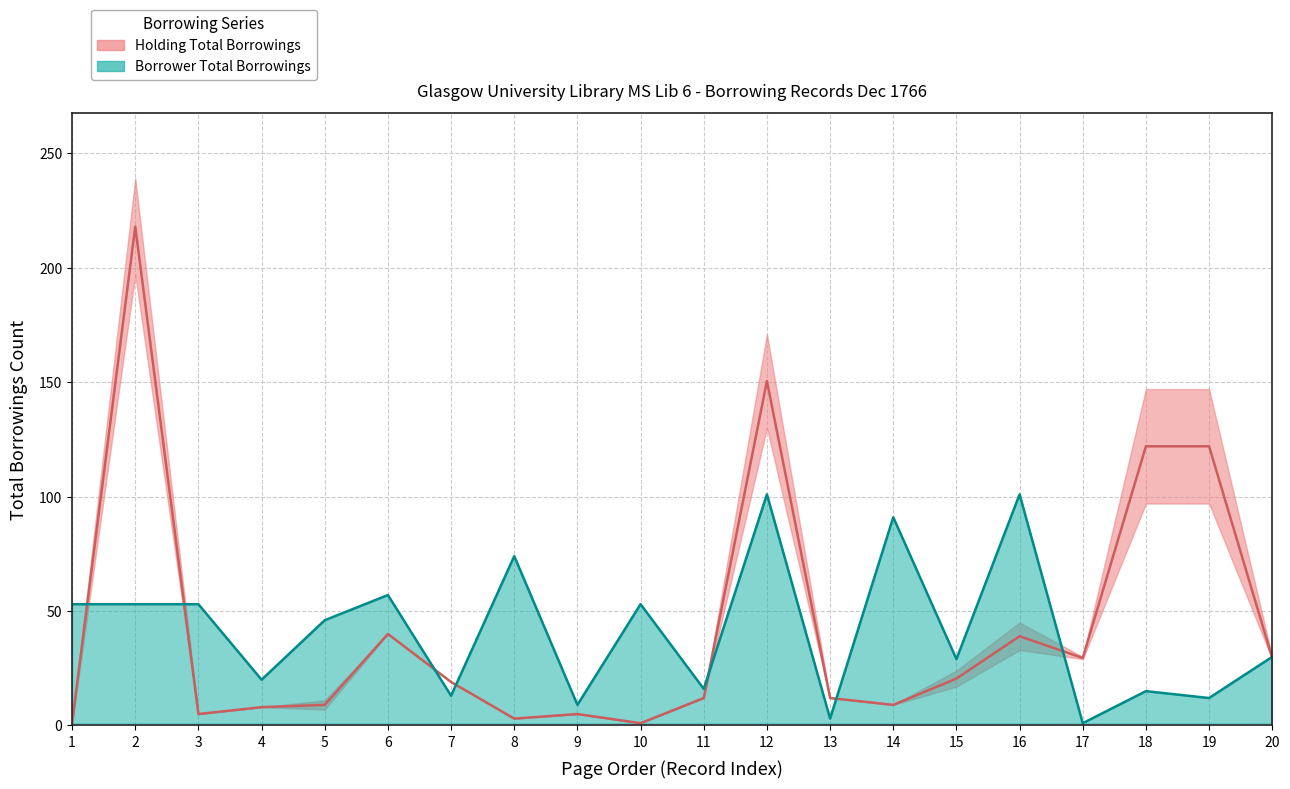

What is the difference between the Median: Holding Borrowings values at 8 and 11?

9.0